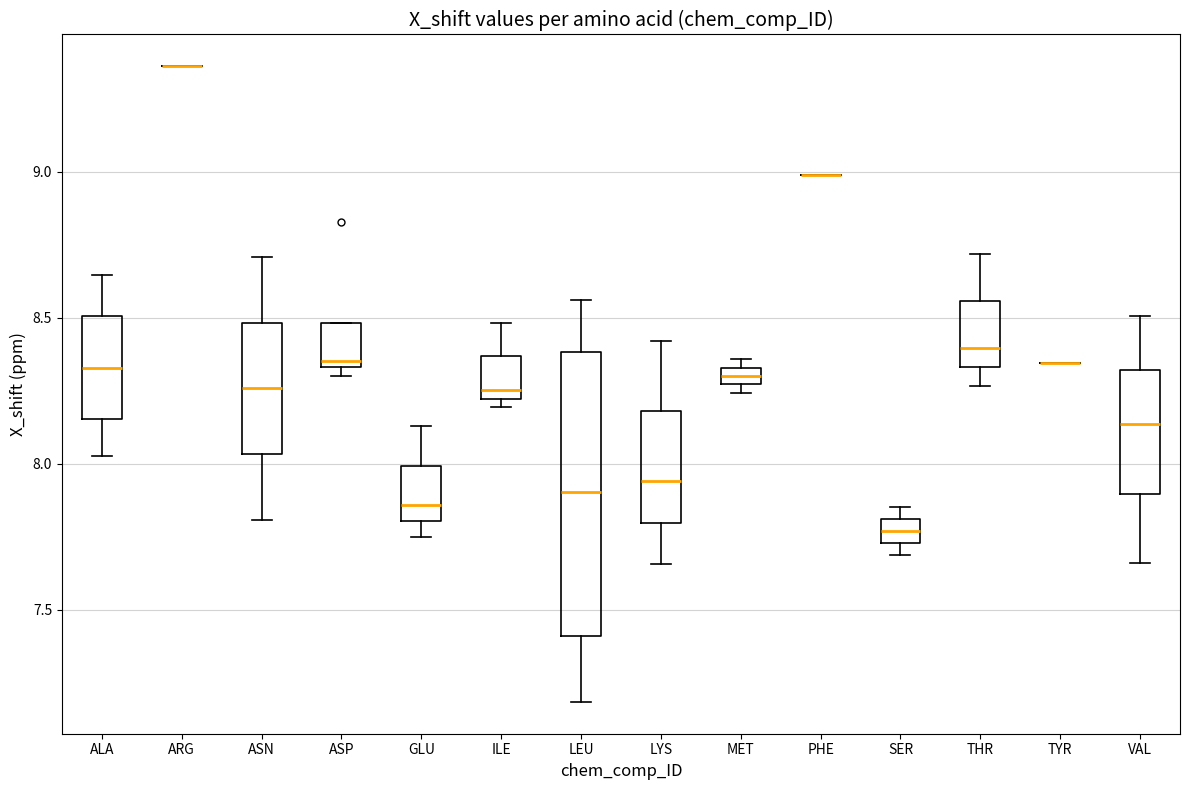

Comparing the boxes themselves (not the whiskers), which one is the tallest?

LEU